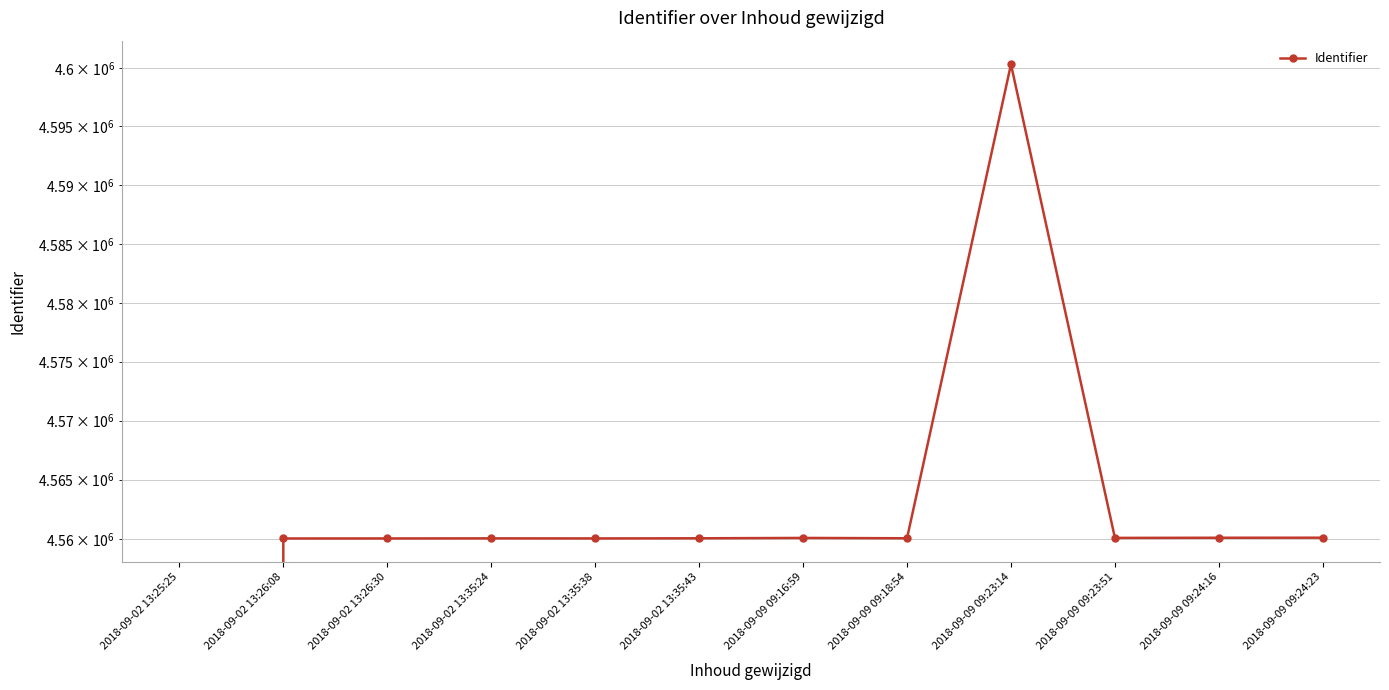

The value at 2018-09-09 09:23:51 is 4560078. True or false?

True